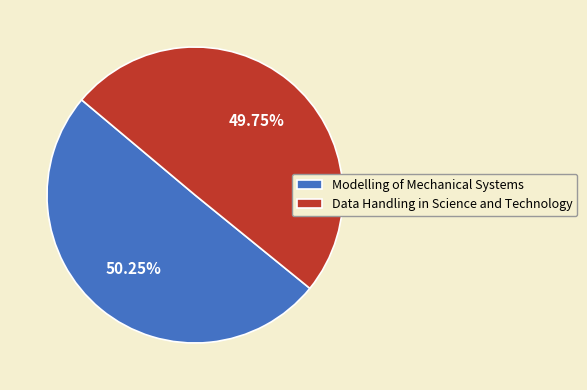

Approximately how many times larger is the value at Data Handling in Science and Technology compared to Modelling of Mechanical Systems?

1.0